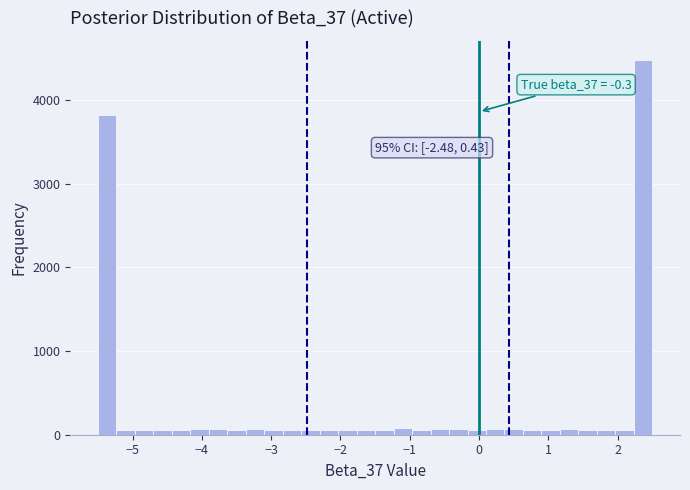

Around what value on the x-axis is the tallest bar? Give the approximate position of its centre, as read against the axis.

2.4